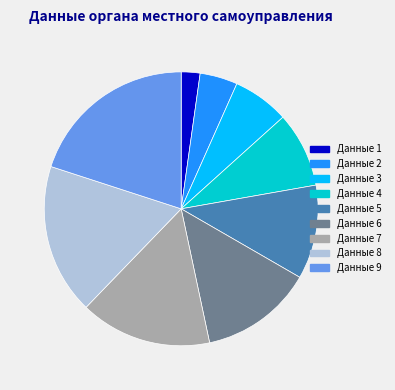

The Данные 5 slice represents 11% of the pie. True or false?

True